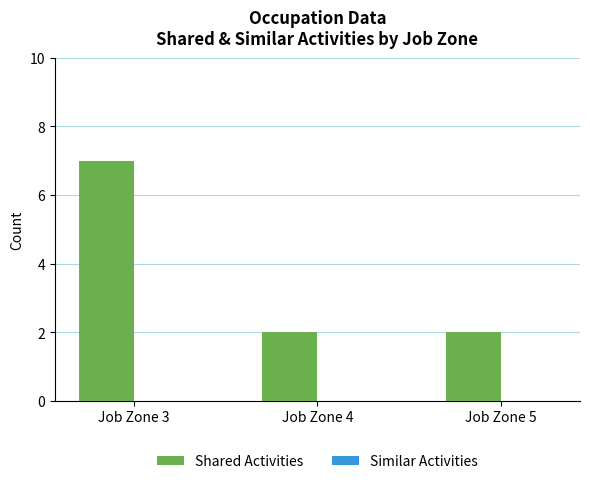

What is the difference between the maximum and minimum values?

5